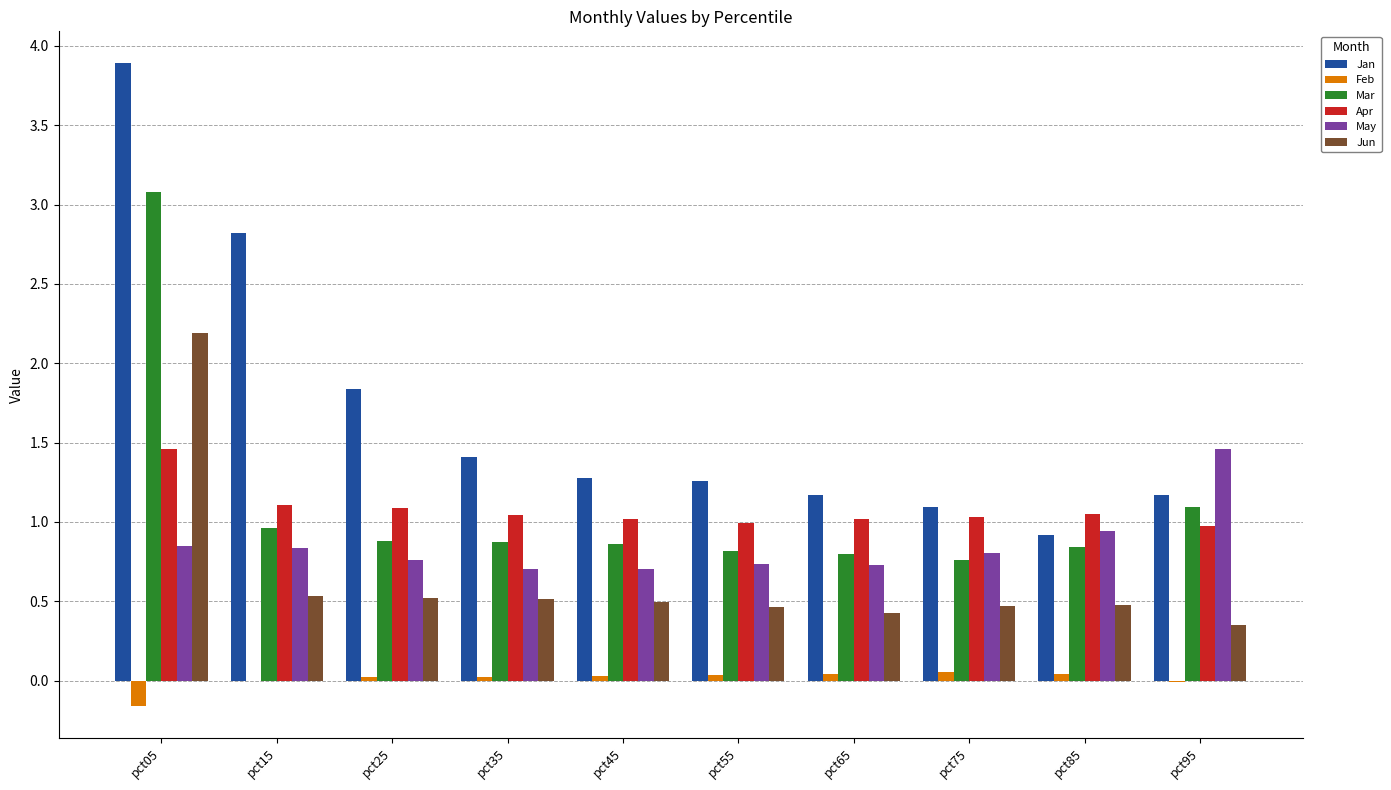

Is it true that Feb equals 0.0 at pct45?

True